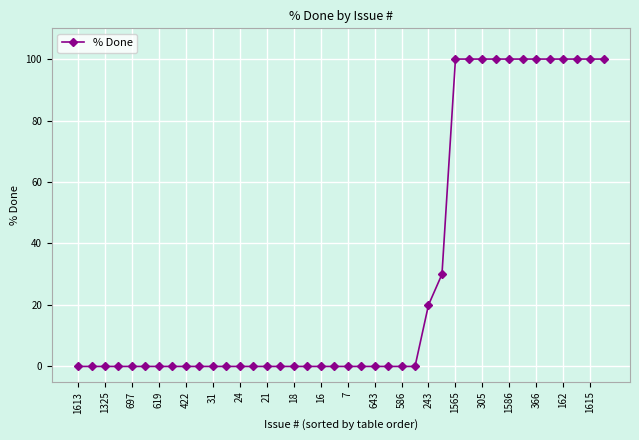

What is the sum of all values?

1250